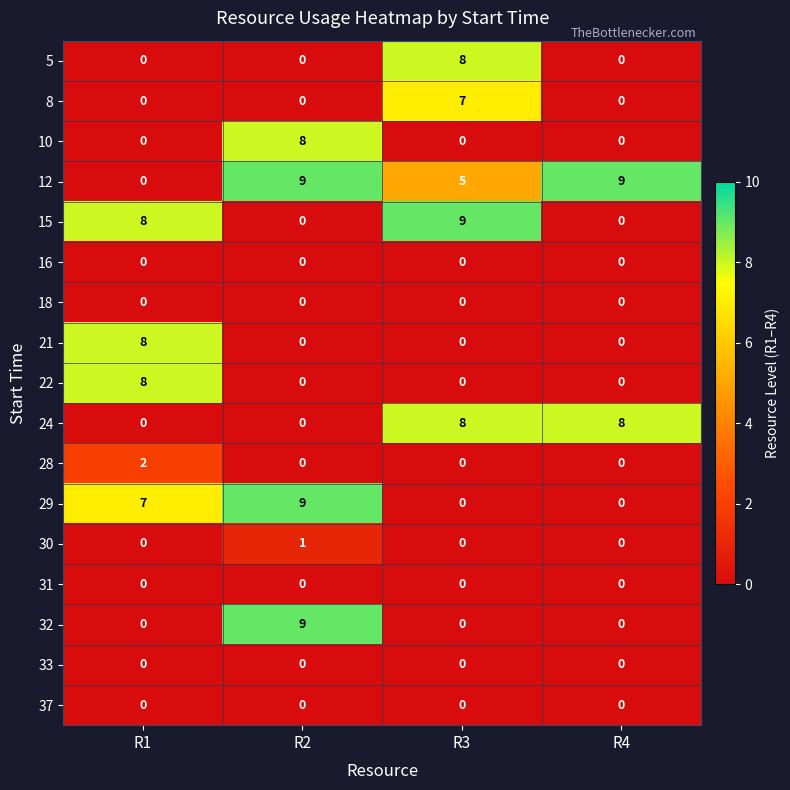

What value does the 10 series have at R2?

8